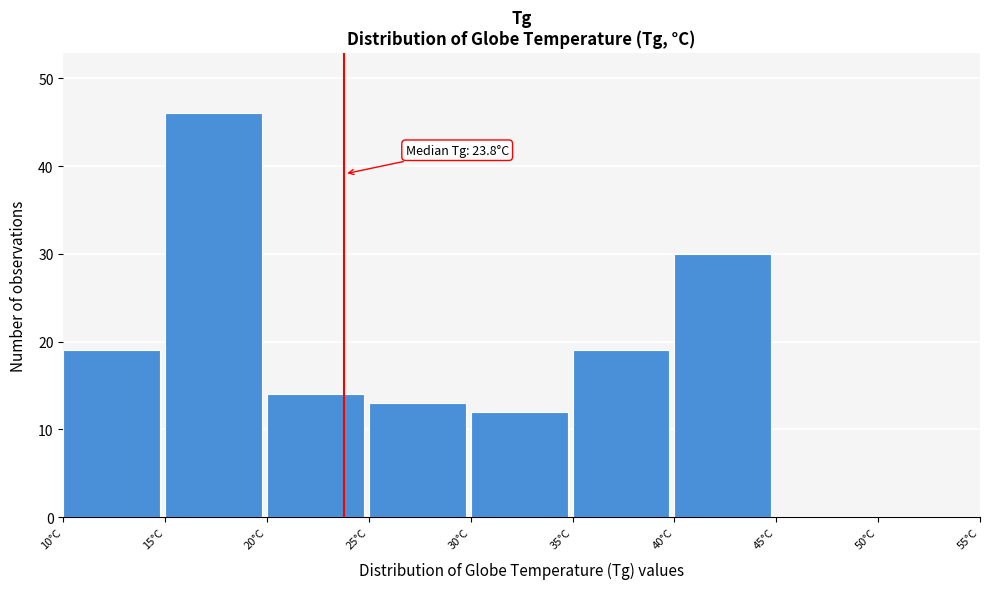

Over which range of the x-axis is the bar tallest?

15 to 20